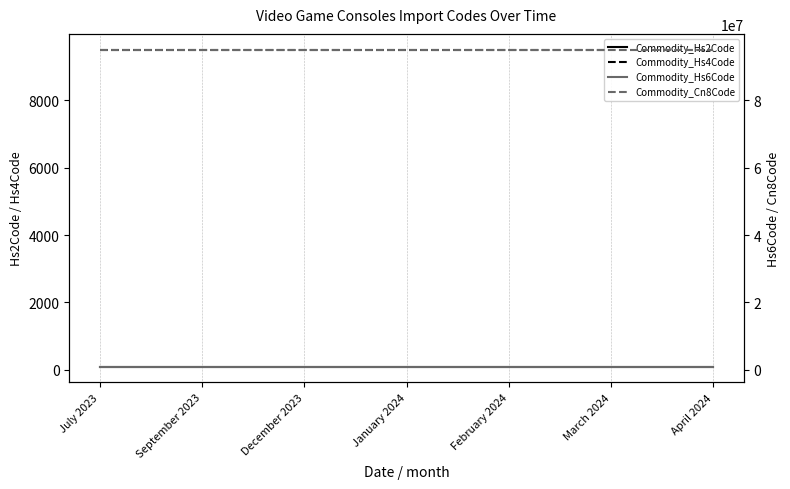

At which category is the sum across all series the highest?

July 2023